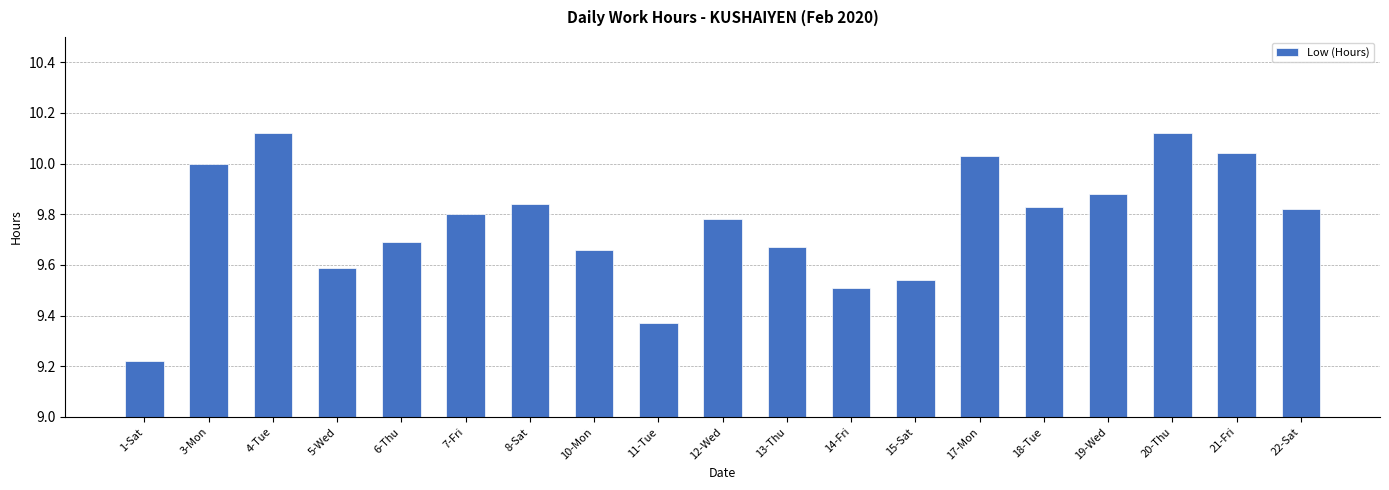

What is the change in value from 1-Sat to 19-Wed?

+0.7